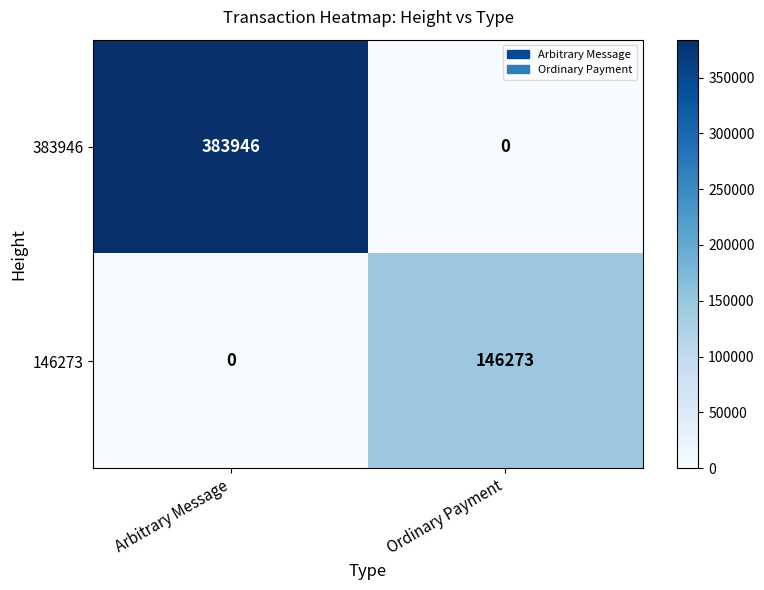

Which series has the widest spread of values?

383946